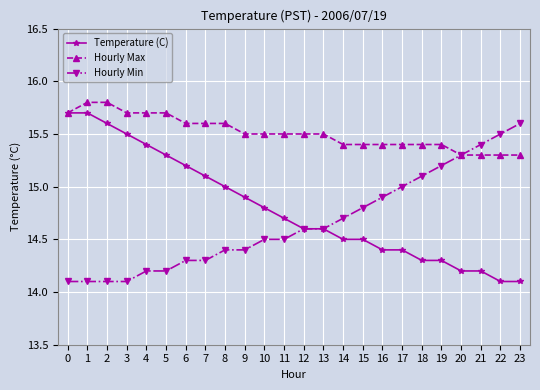

Is it true that Temperature (C) equals 20.4 at 11?

False